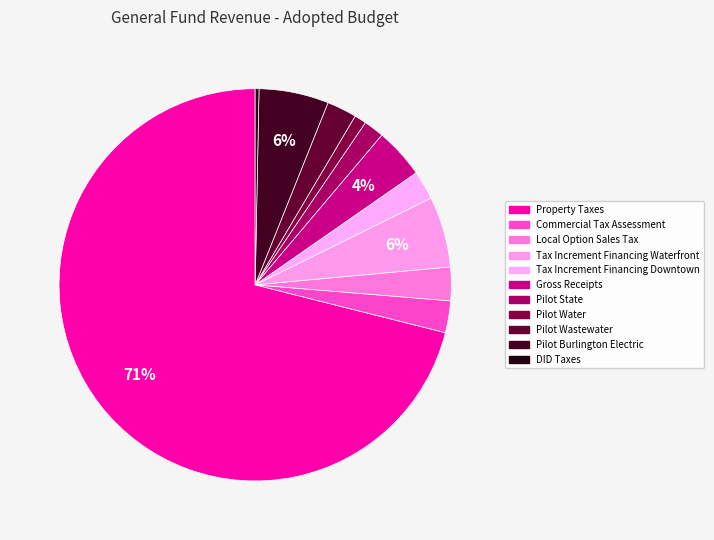

The Pilot Water slice represents 1% of the pie. True or false?

True